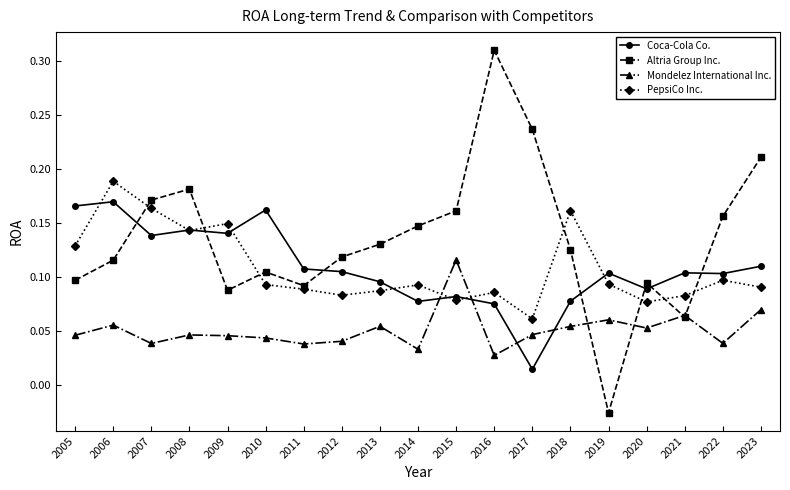

True or false: PepsiCo Inc. has more than 1 points higher than both neighbors.

True